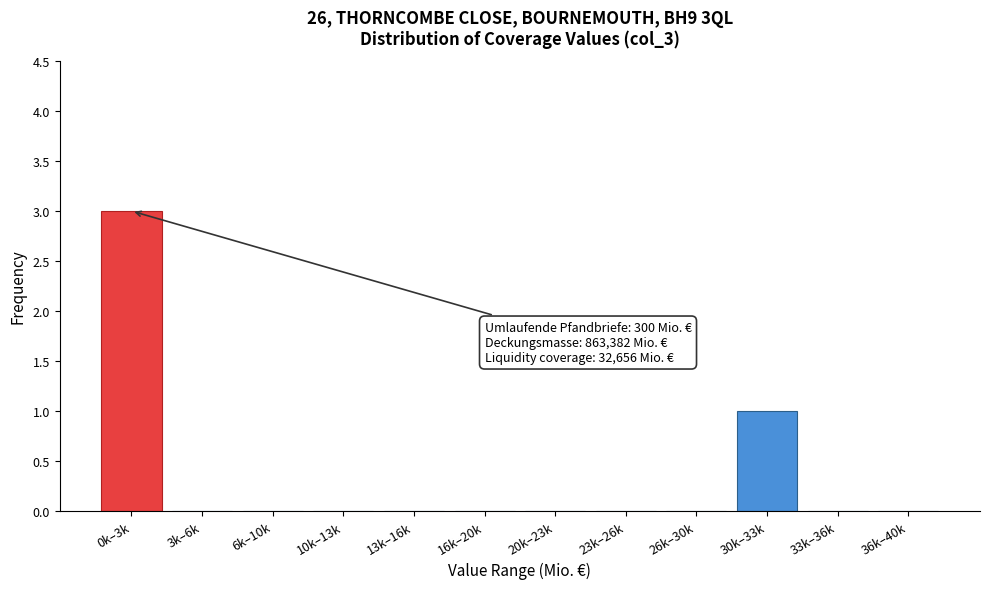

Reading left to right, transcribe all the data shown in this chart.

0k–3k=3	3k–6k=0	6k–10k=0	10k–13k=0	13k–16k=0	16k–20k=0	20k–23k=0	23k–26k=0	26k–30k=0	30k–33k=1	33k–36k=0	36k–40k=0